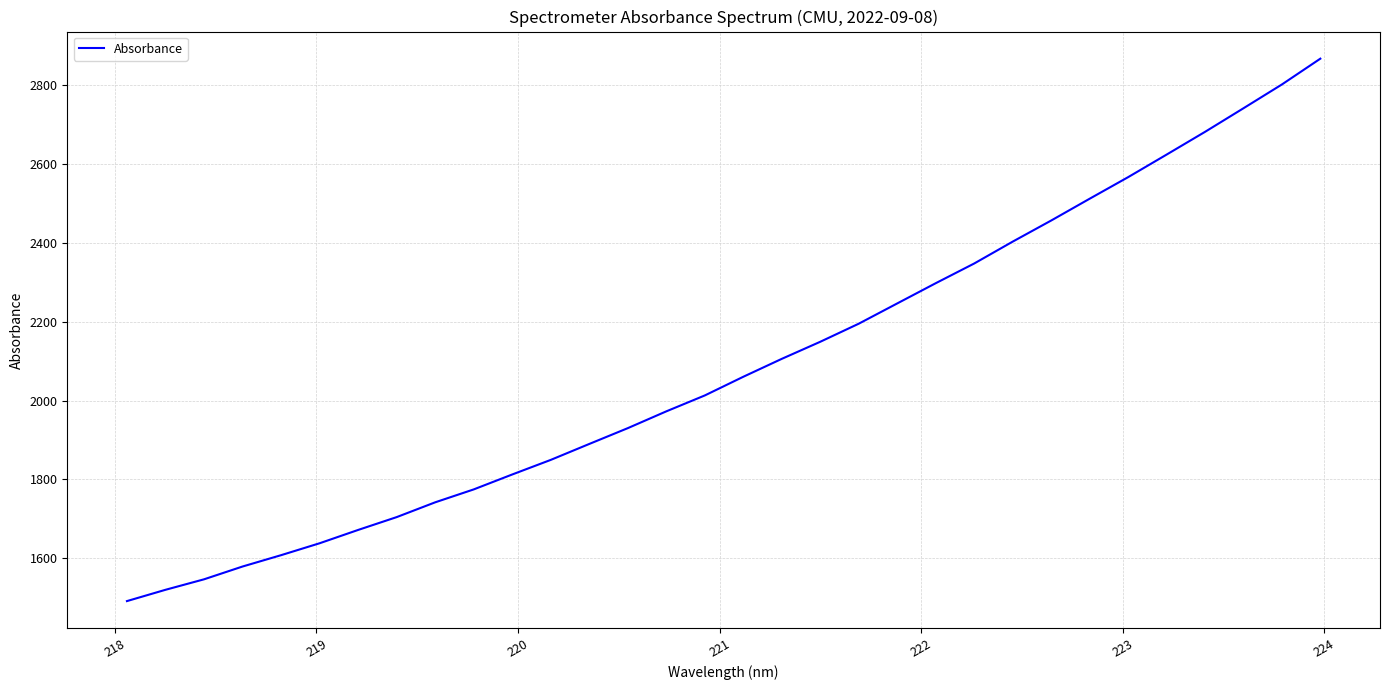

What is the maximum value shown in the chart?

2867.0